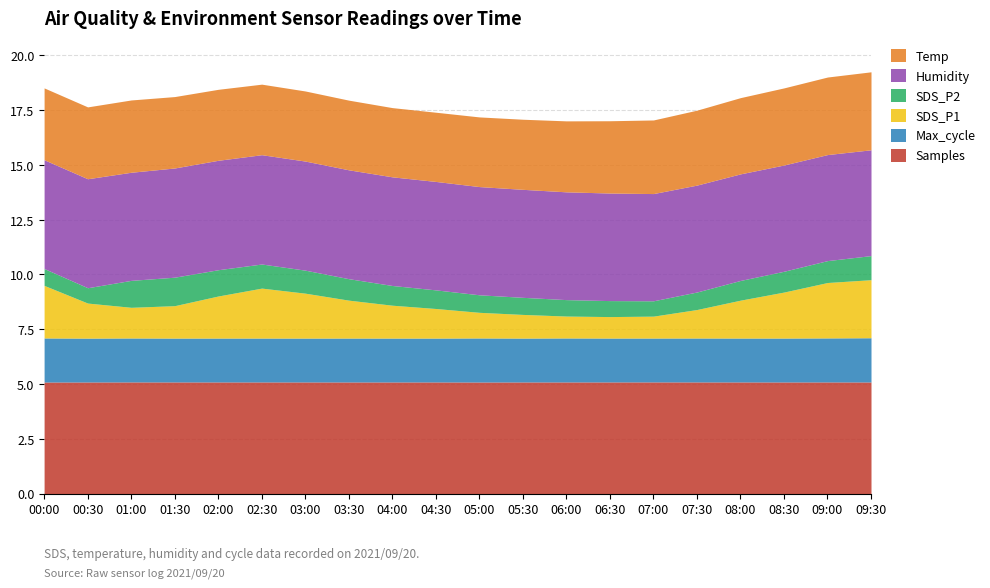

True or false: SDS_P2 and Max_cycle intersect in this chart.

False